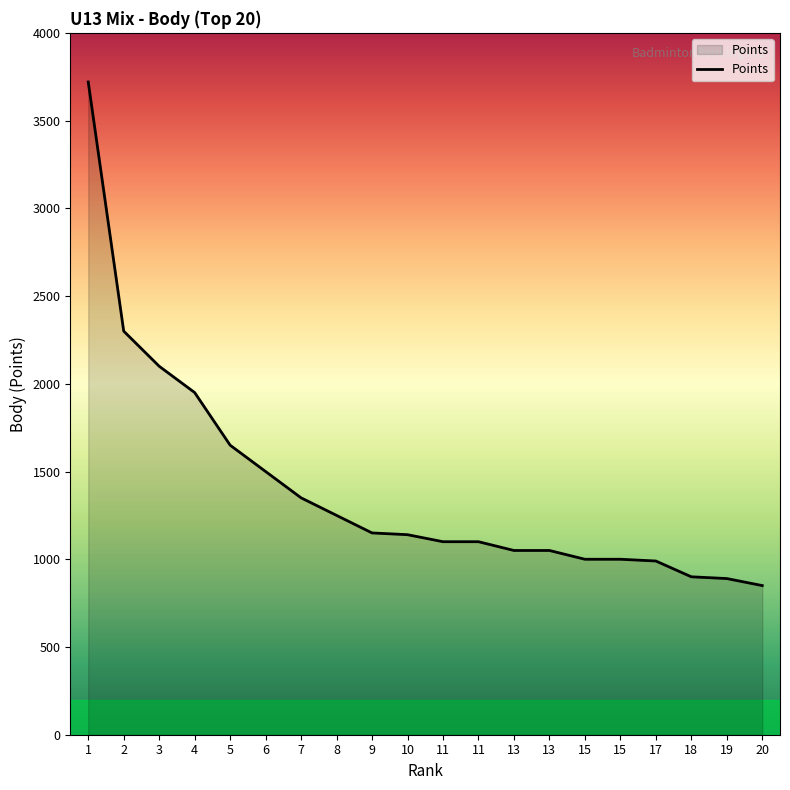

Reading left to right, list all the values displayed in this chart.

3720	2300	2100	1950	1650	1500	1350	1250	1150	1140	1100	1100	1050	1050	1000	1000	990	900	890	850